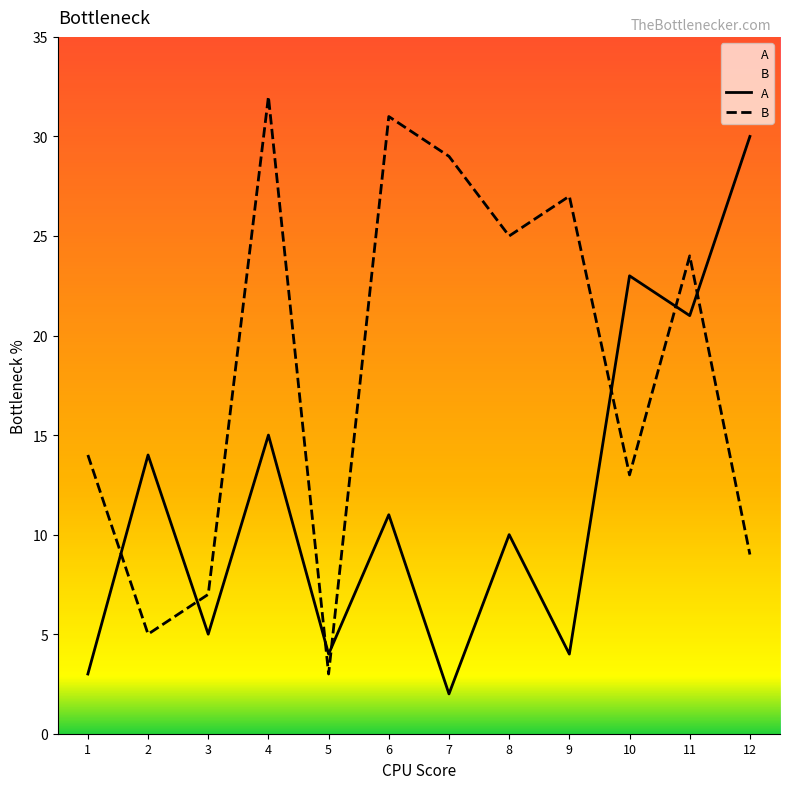

The value of A at 3 is 5. True or false?

True